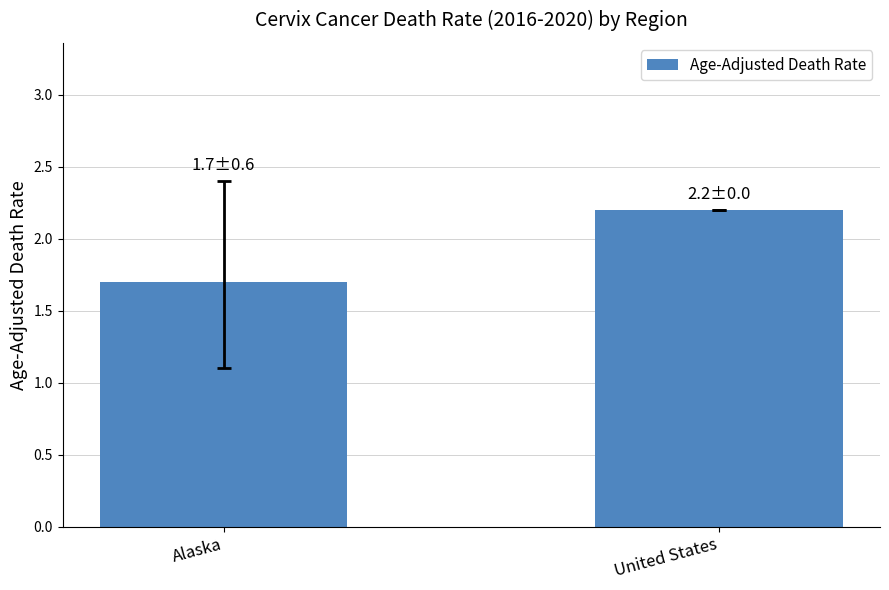

Is it true that the value at Alaska is 1.7?

True